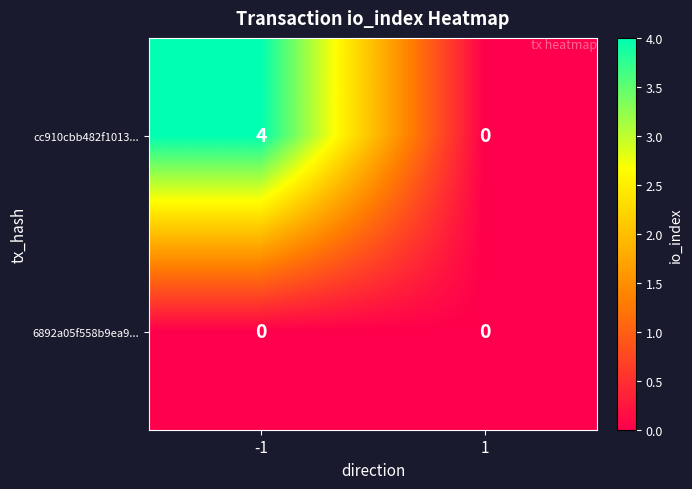

Which series changed the most between -1 and 1?

cc910cbb482f1013...